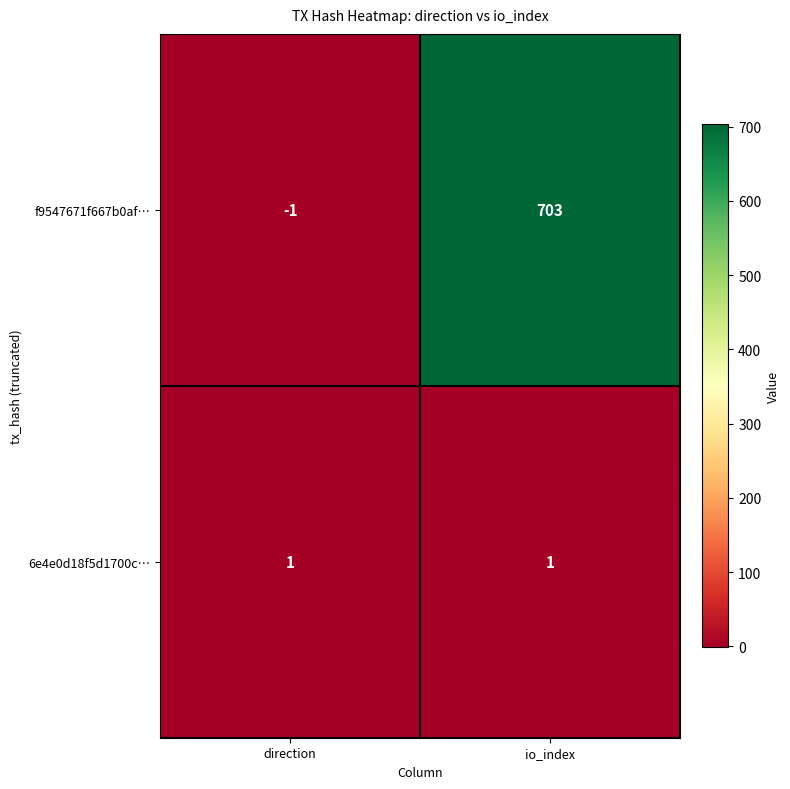

Reading left to right, list all the values displayed in this chart.

f9547671f667b0af…: direction=-1	io_index=703
6e4e0d18f5d1700c…: direction=1	io_index=1